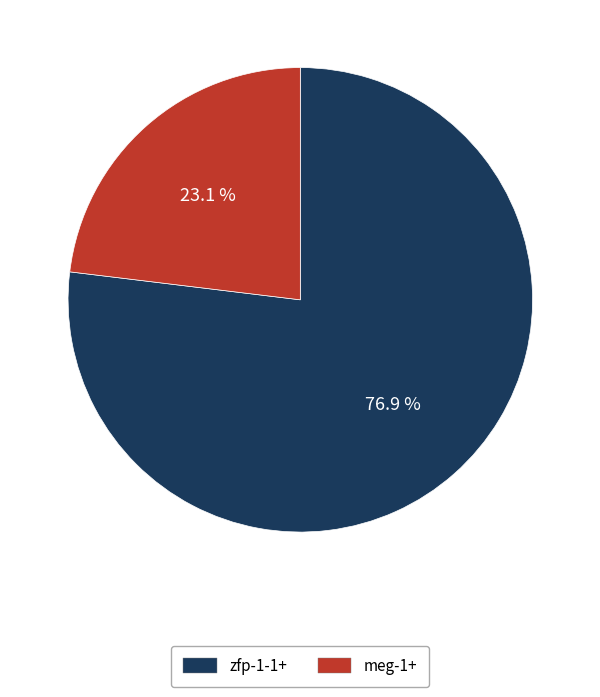

Combined, what portion of the pie is meg-1+ and zfp-1-1+?

100.0%